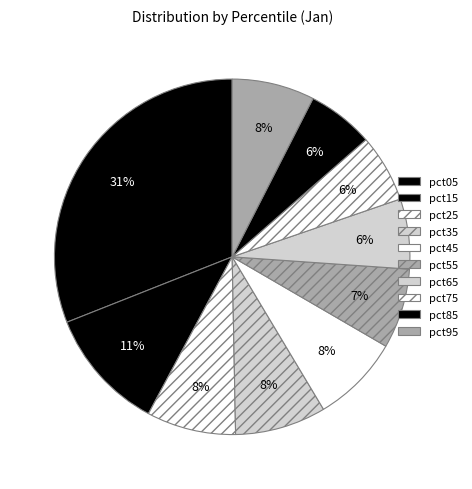

Is there a majority slice in this chart?

No